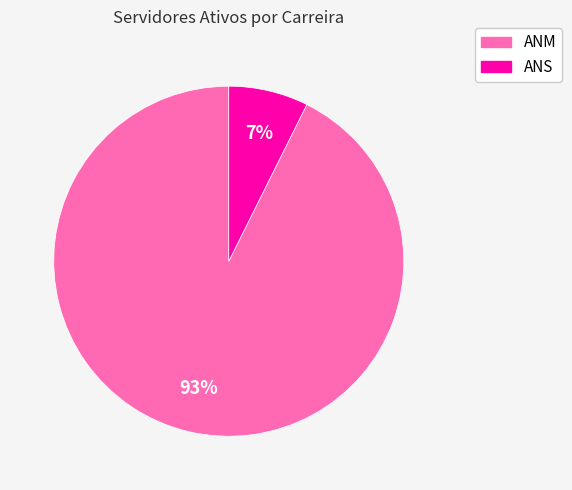

To the nearest percent, what is the average slice percentage?

50%